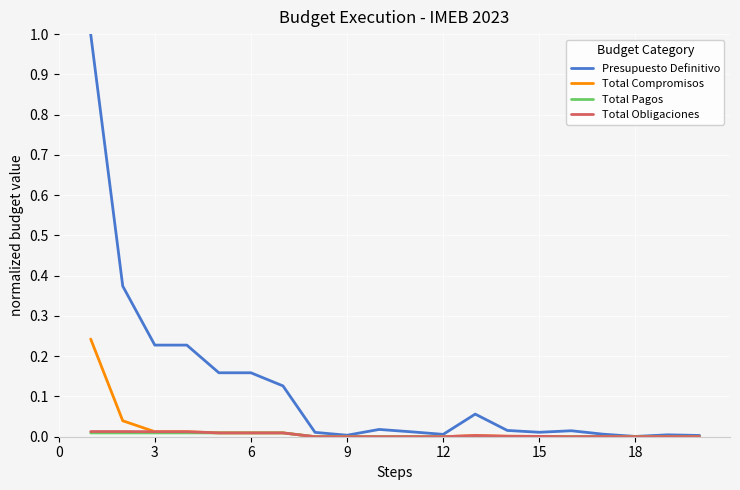

Which series has the largest total across all categories?

Presupuesto Definitivo